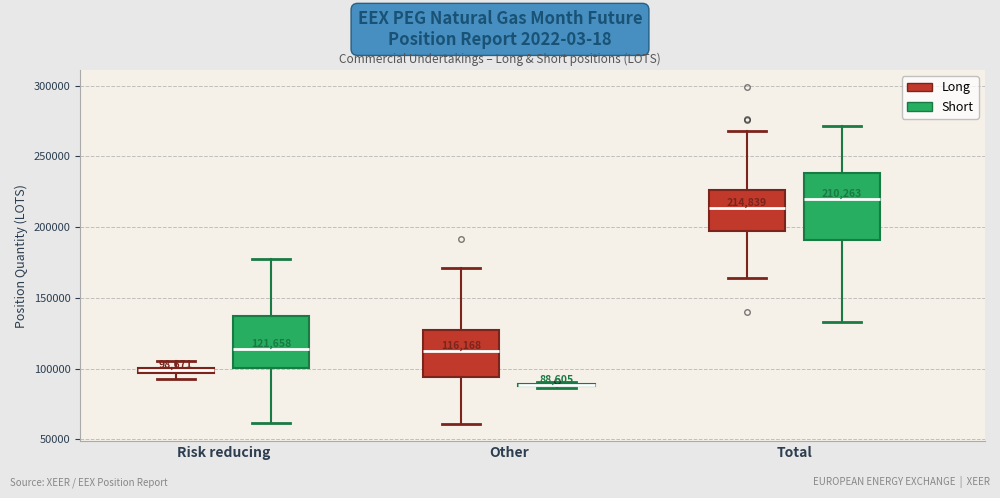

Which box is the tallest, from its lower edge to its upper edge?

Total (Short)